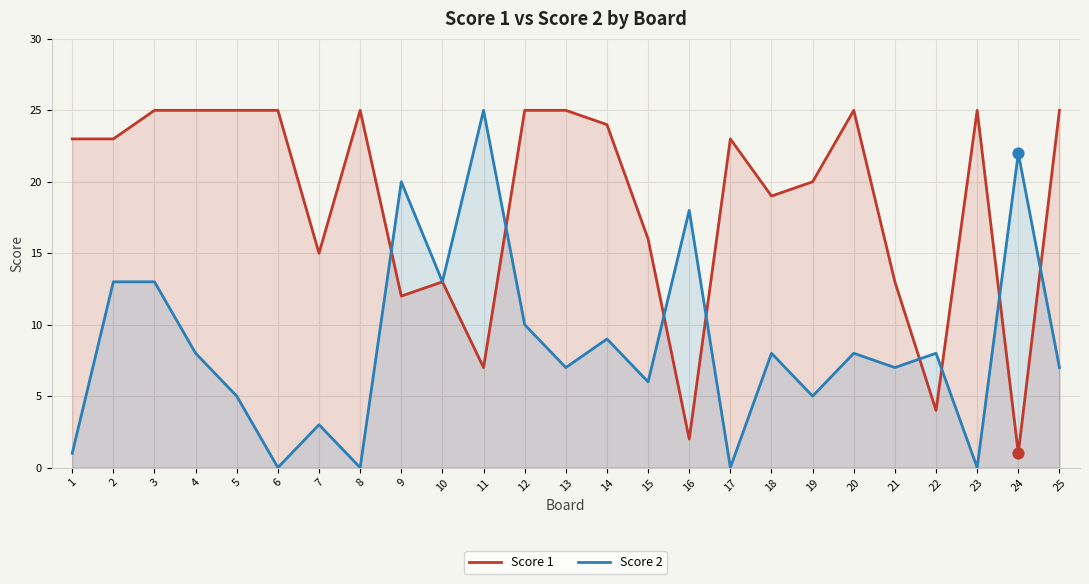

What are all the series names shown in the legend?

Score 1, Score 2